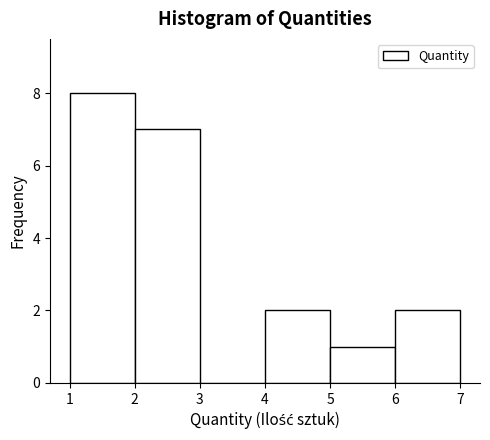

How tall is the bar that spans 5 to 6 on the x-axis? The values are not printed on the chart, so give them approximately, as read against the axis.

1